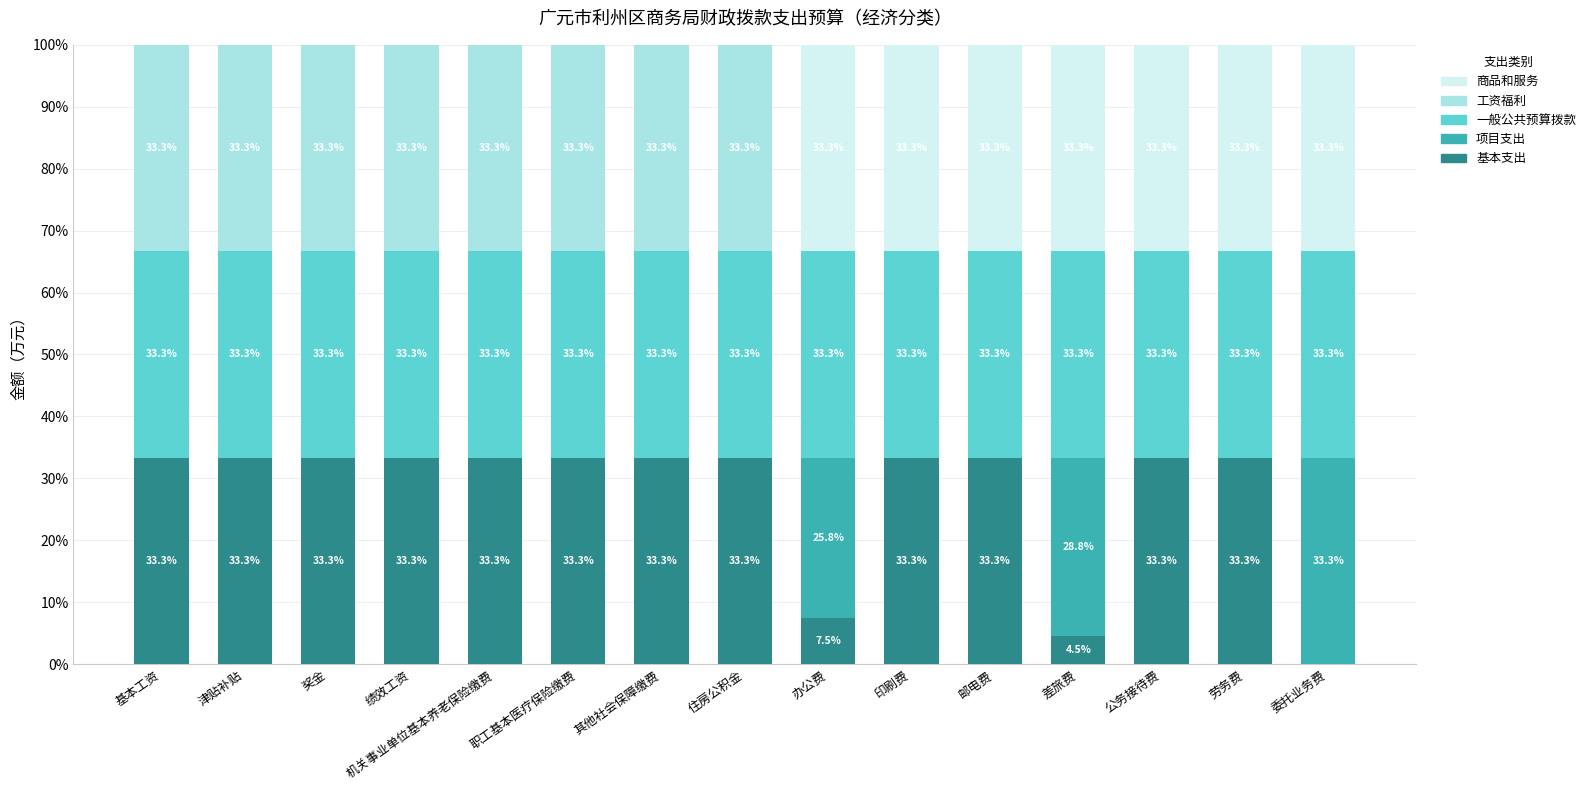

What is the maximum value for 基本支出?

33.3